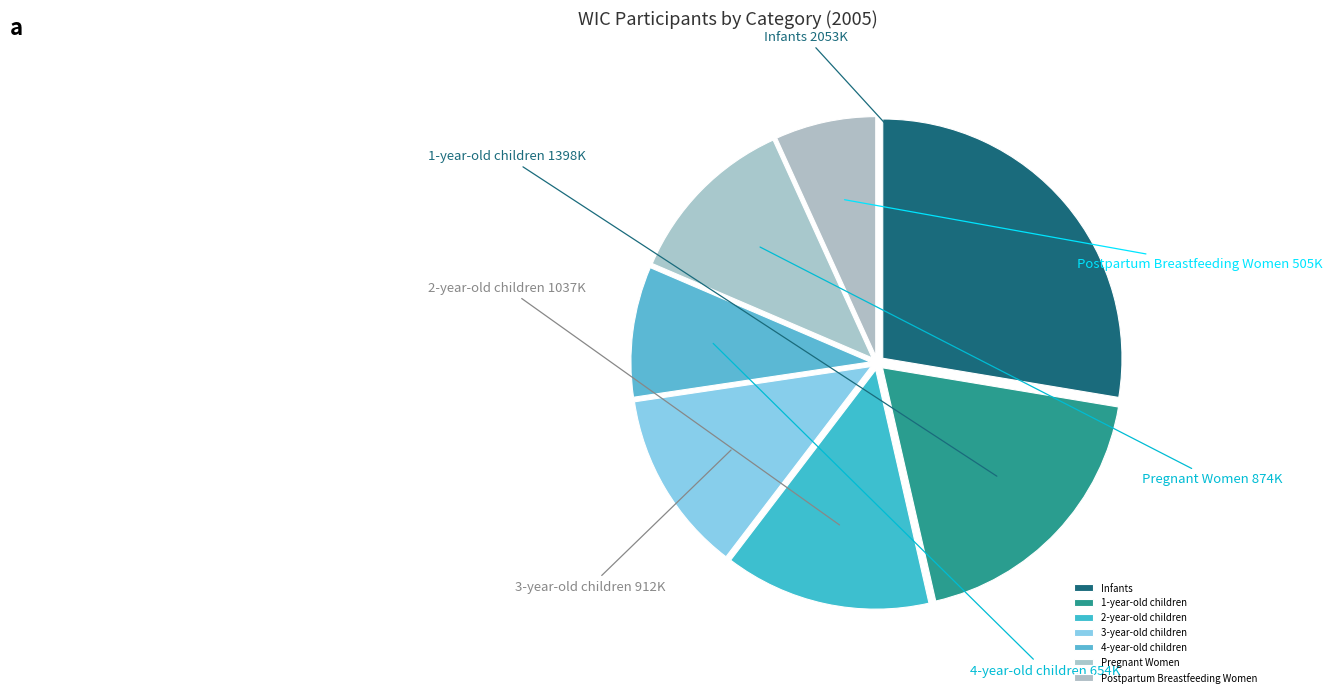

What is the ratio of the value at 2-year-old children to the value at Infants?

0.5